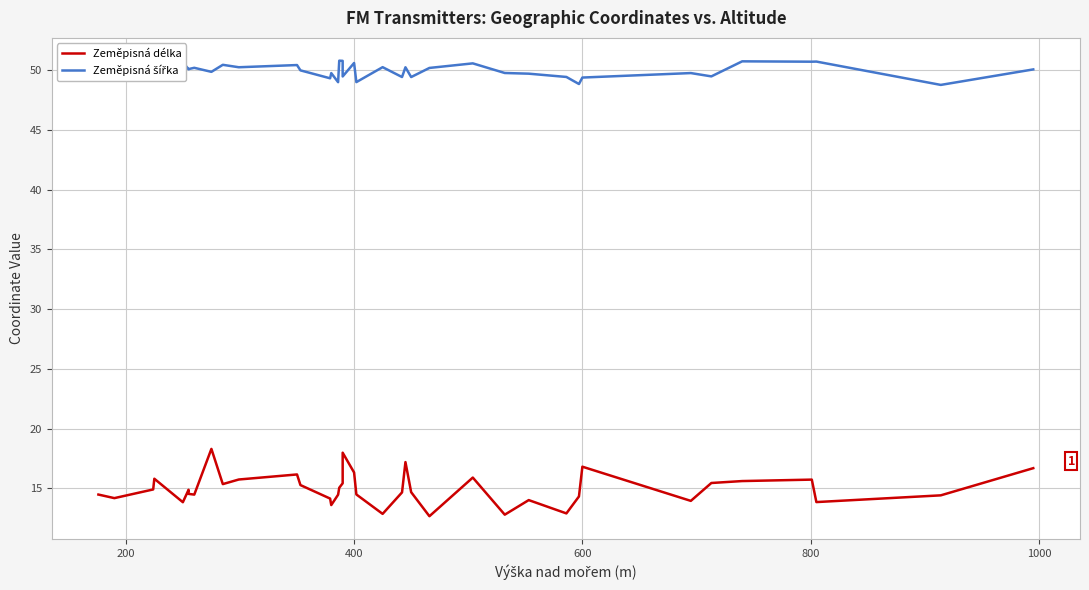

Where is the first local minimum for Zeměpisná délka?

200